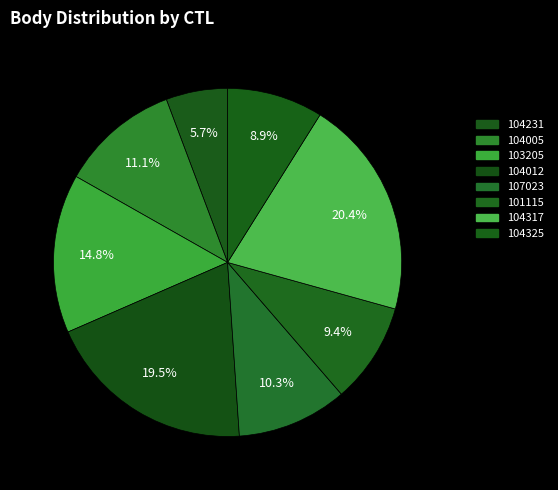

The 104005 slice represents 11% of the pie. True or false?

True